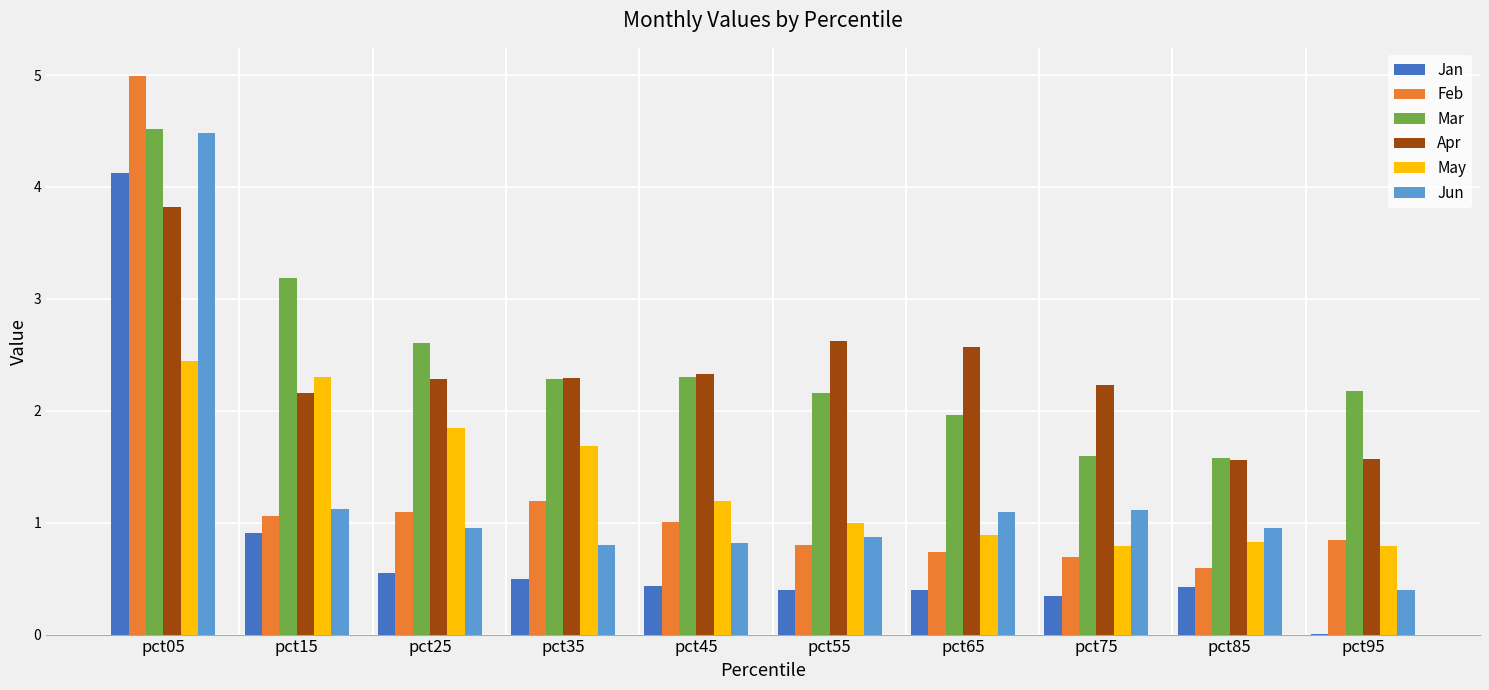

What is the highest value of the Mar series?

4.5